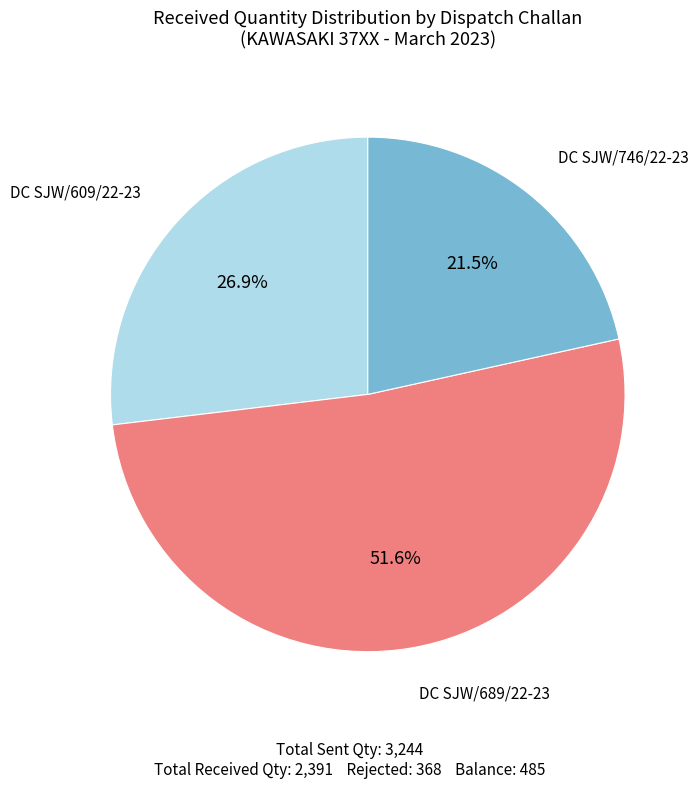

Does any single category account for the majority?

Yes